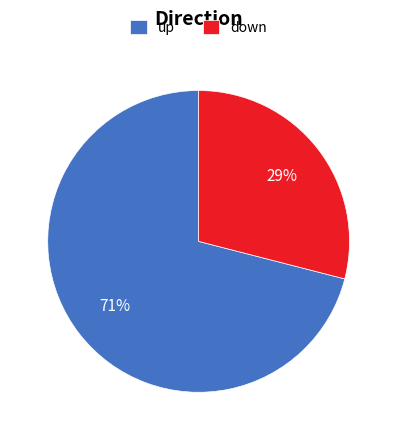

Is the sum of up and down greater than half?

Yes